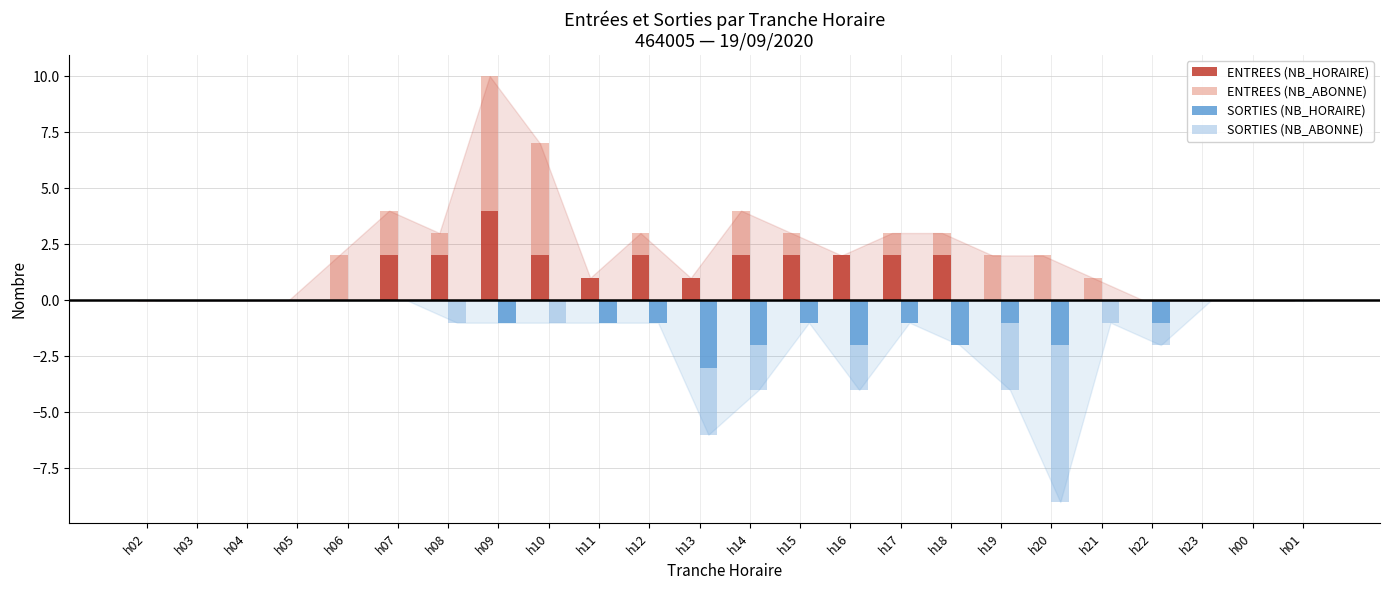

At which label is ENTREES (NB_ABONNE) closest to 3?

h06